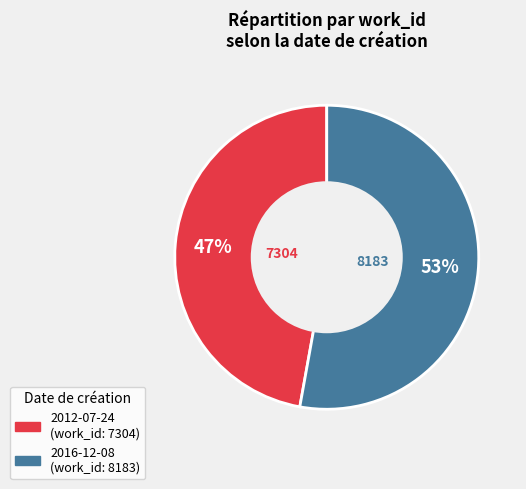

True or false: 2016-12-08 accounts for 60% of the total.

False